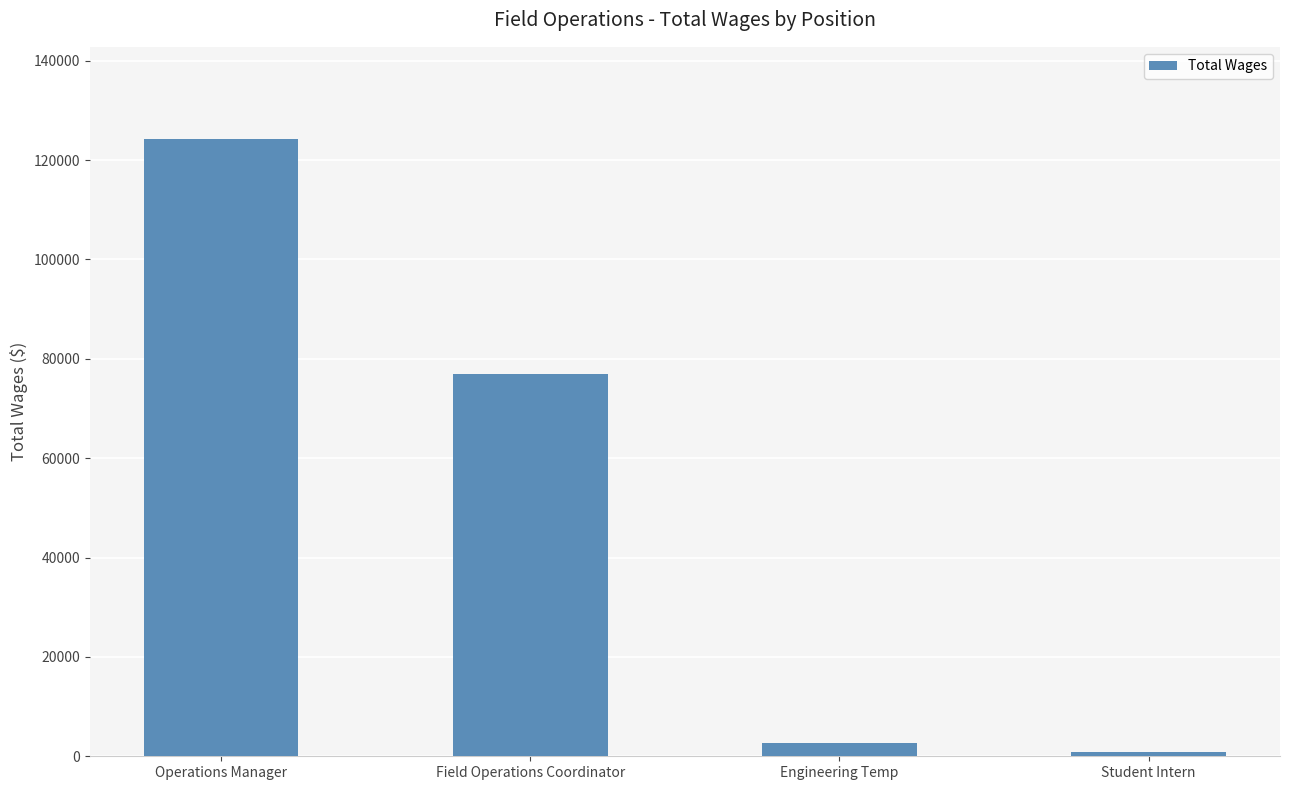

How many data points does each series have?

4